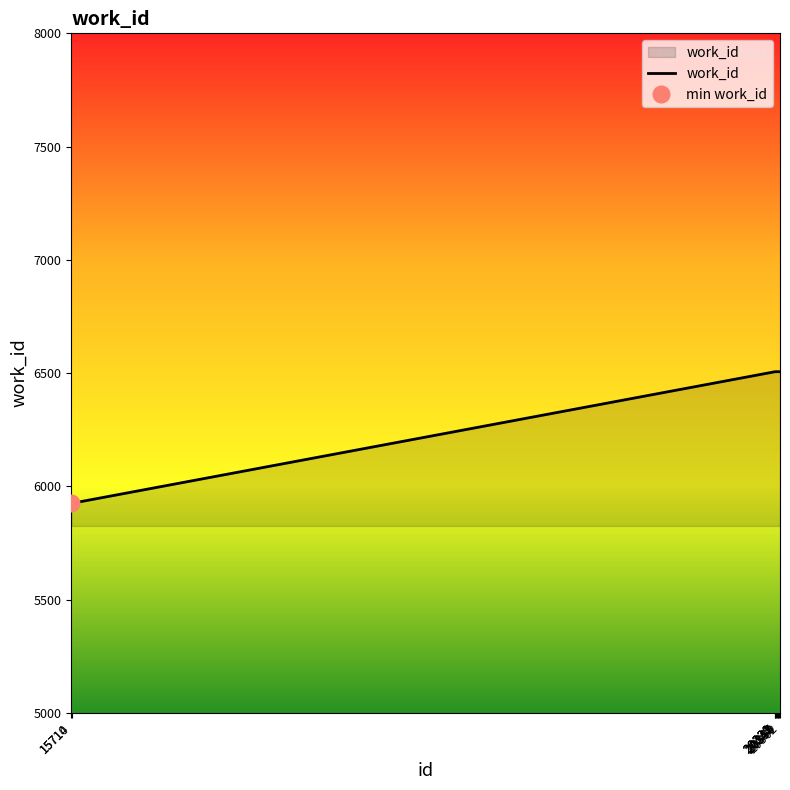

Rank the categories by value from lowest to highest.

15710, 15714, 20330, 20331, 20333, 20345, 20347, 20350, 20354, 20362